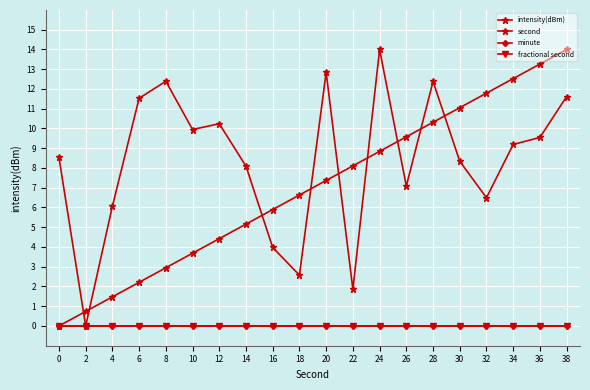

Does the chart have visible grid lines?

Yes